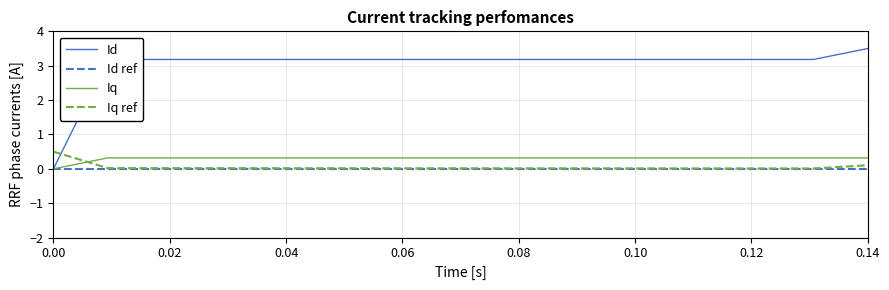

What is the average value of the Iq ref series?

0.1